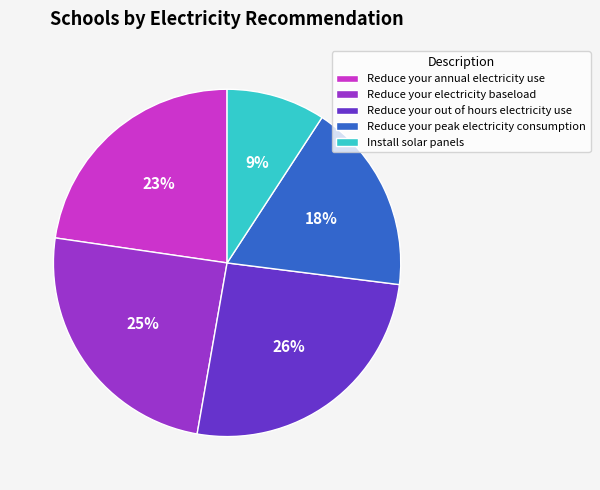

Which category has the smallest portion of the pie?

Install solar panels